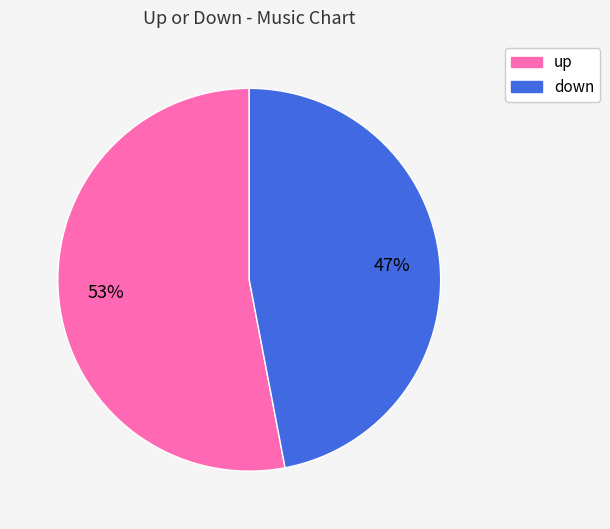

Between up and down, which is larger?

up